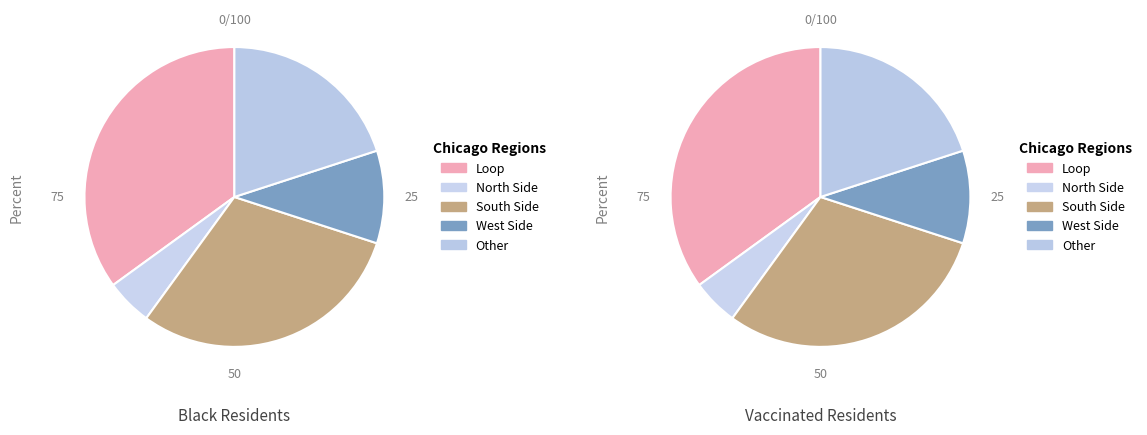

What is the total percentage of 3 and 5?

55.0%